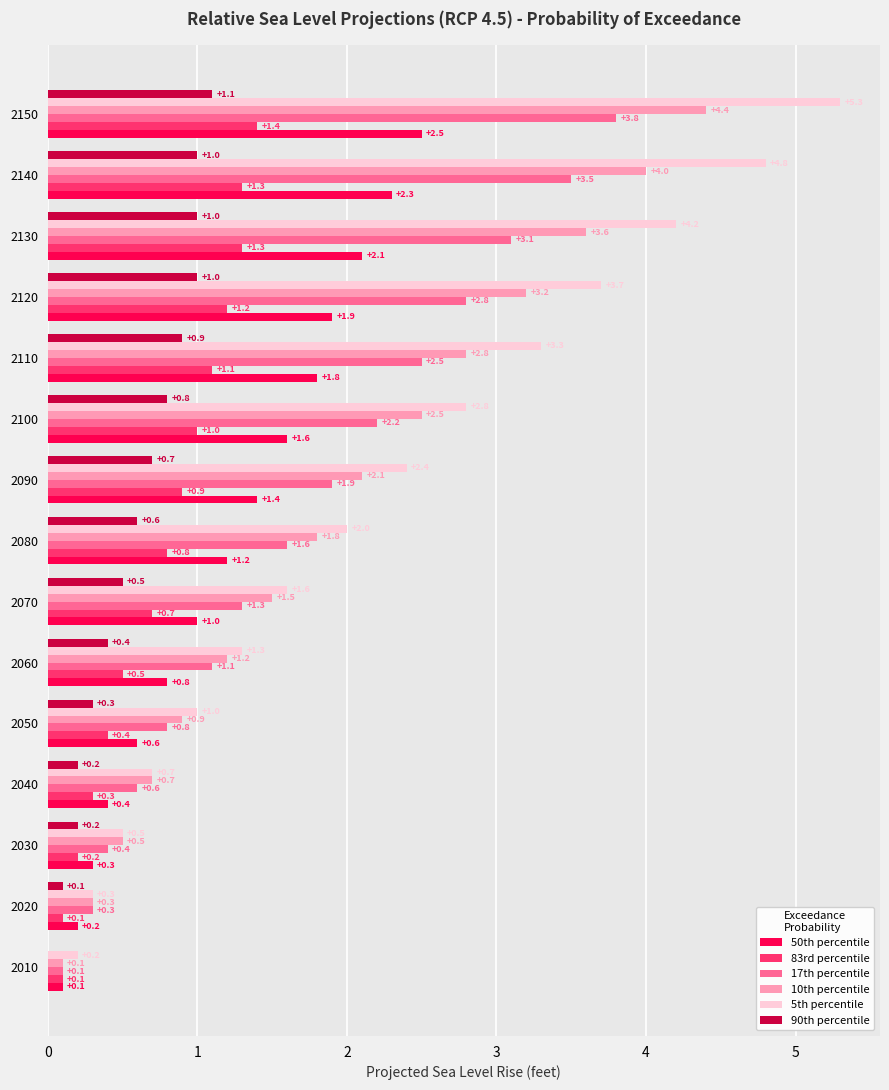

At which label does 90th percentile reach its peak?

2150